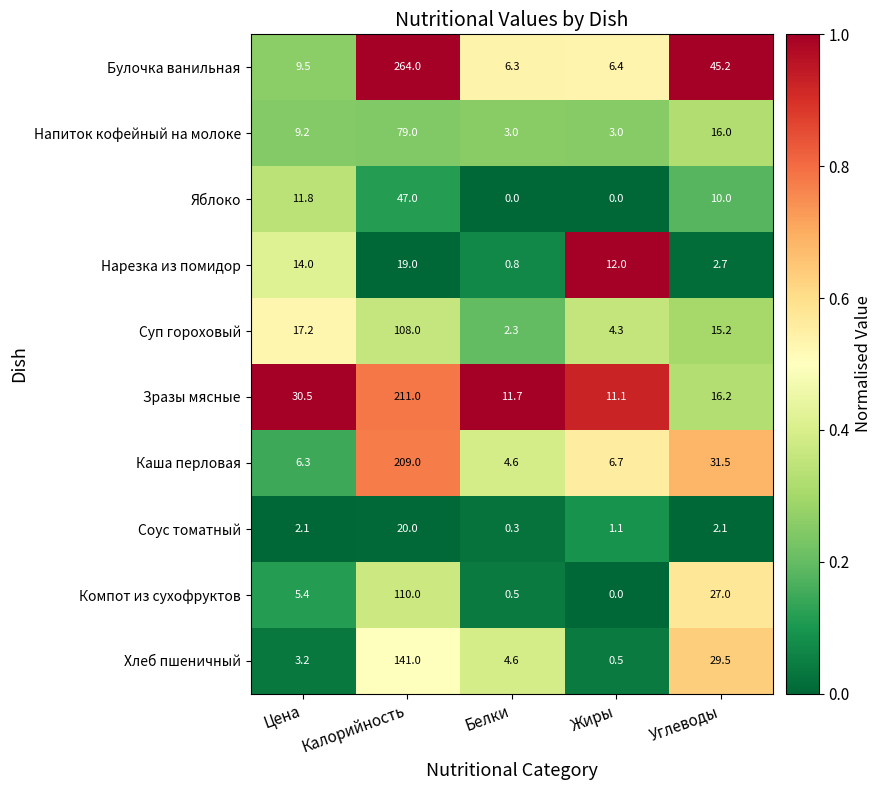

Between Жиры and Углеводы, which series saw the biggest shift?

Булочка ванильная